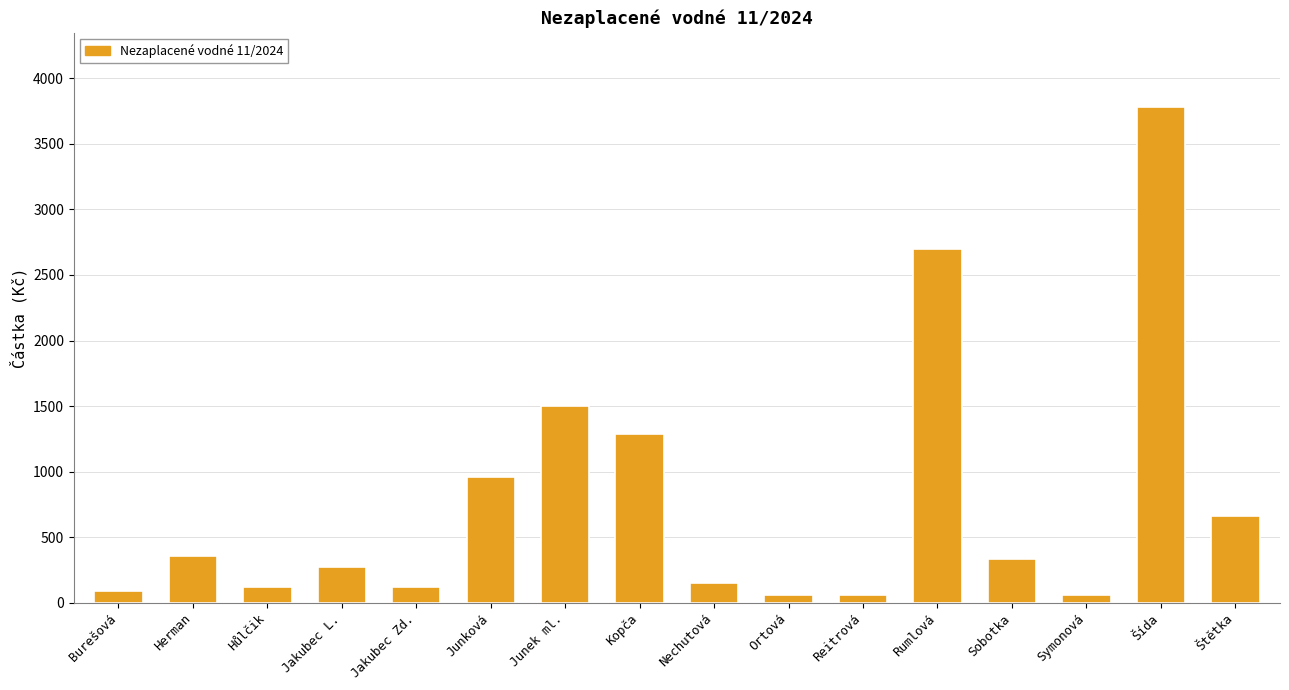

The value at Junková is 960. True or false?

True